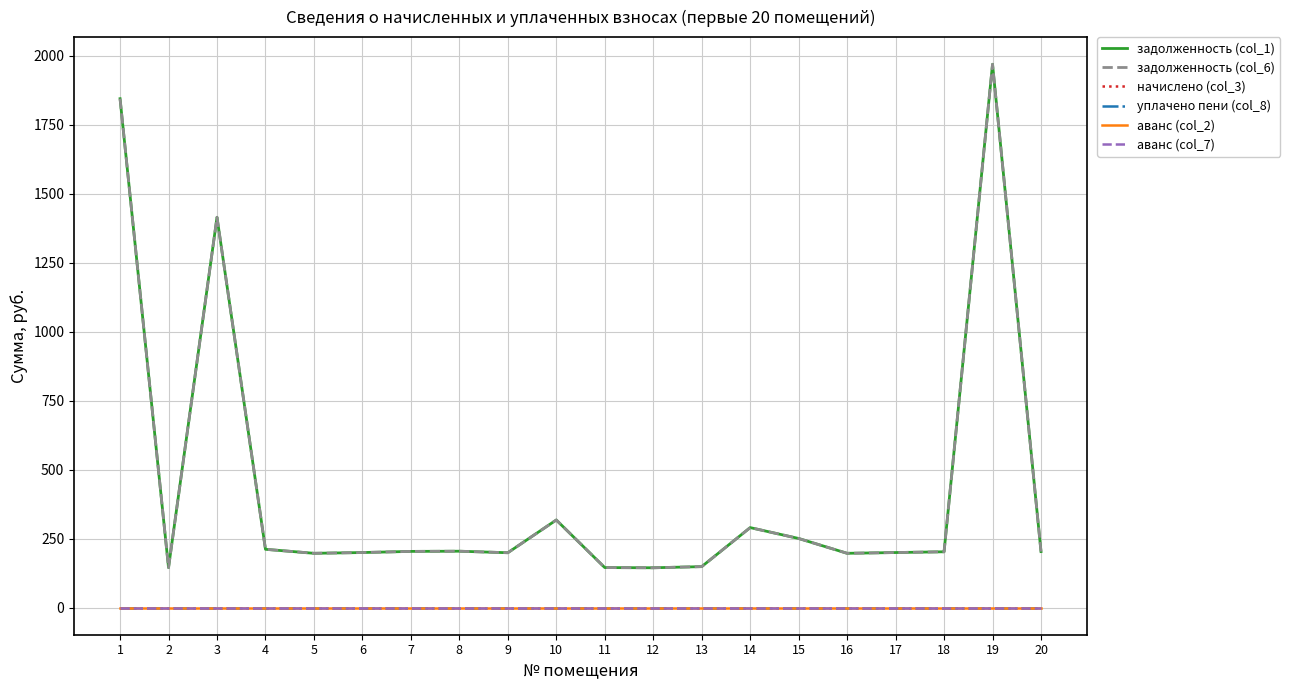

Does the chart display data point markers on the line(s)?

No